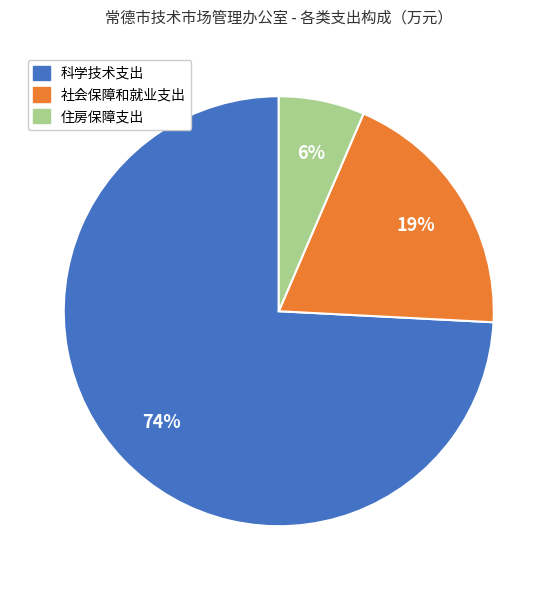

Which slice is the largest?

科学技术支出